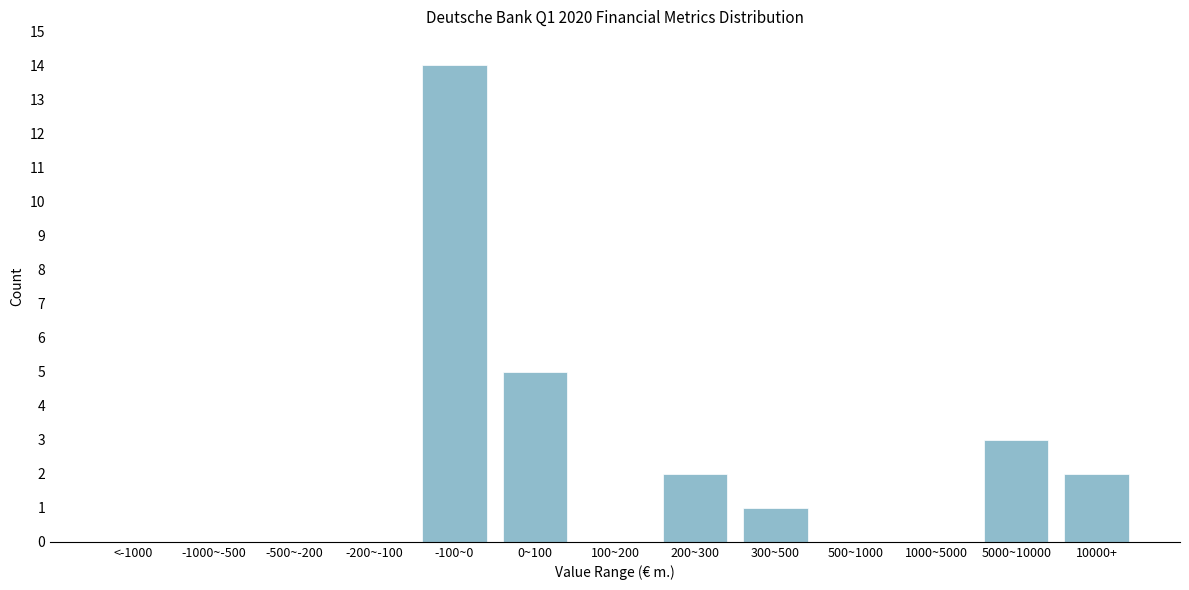

Reading left to right, what are all the values shown in this chart?

<-1000=0	-1000~-500=0	-500~-200=0	-200~-100=0	-100~0=14	0~100=5	100~200=0	200~300=2	300~500=1	500~1000=0	1000~5000=0	5000~10000=3	10000+=2